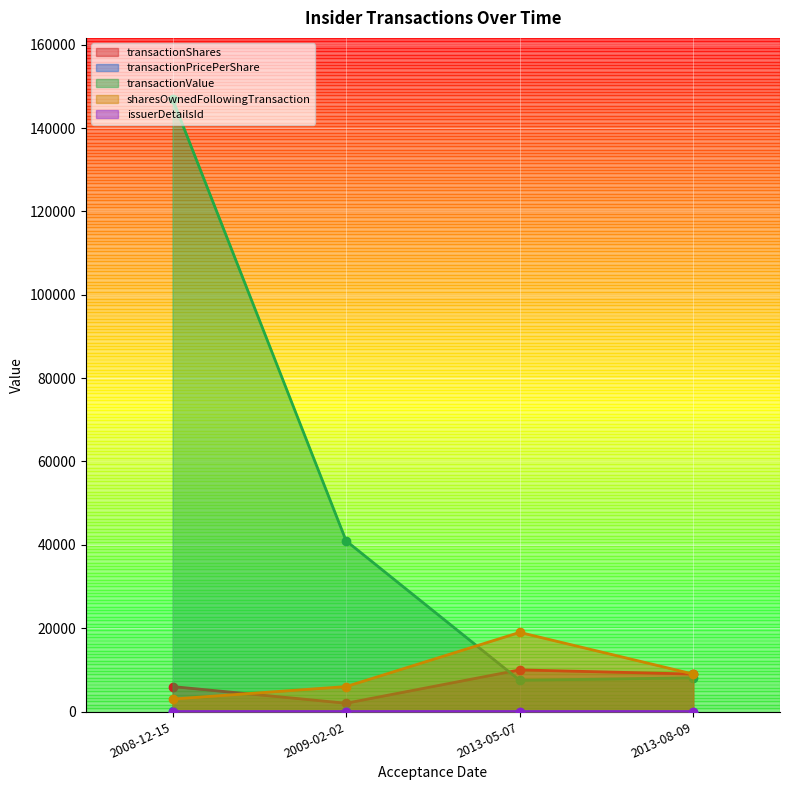

How many data points does each series have?

4